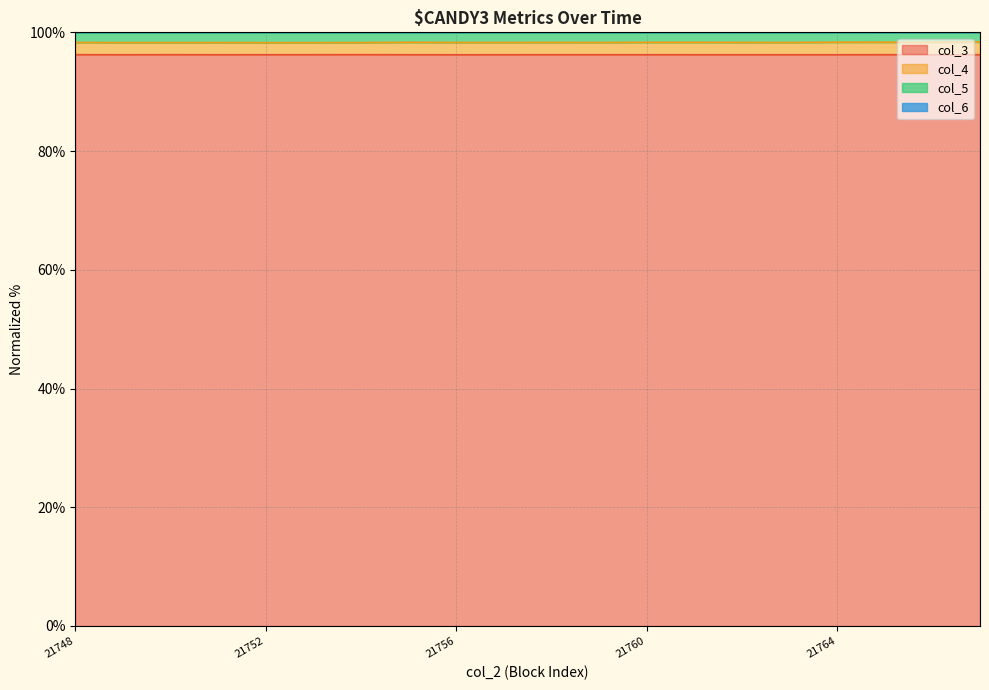

The value of col_3 at 21752 is 133.2. True or false?

False